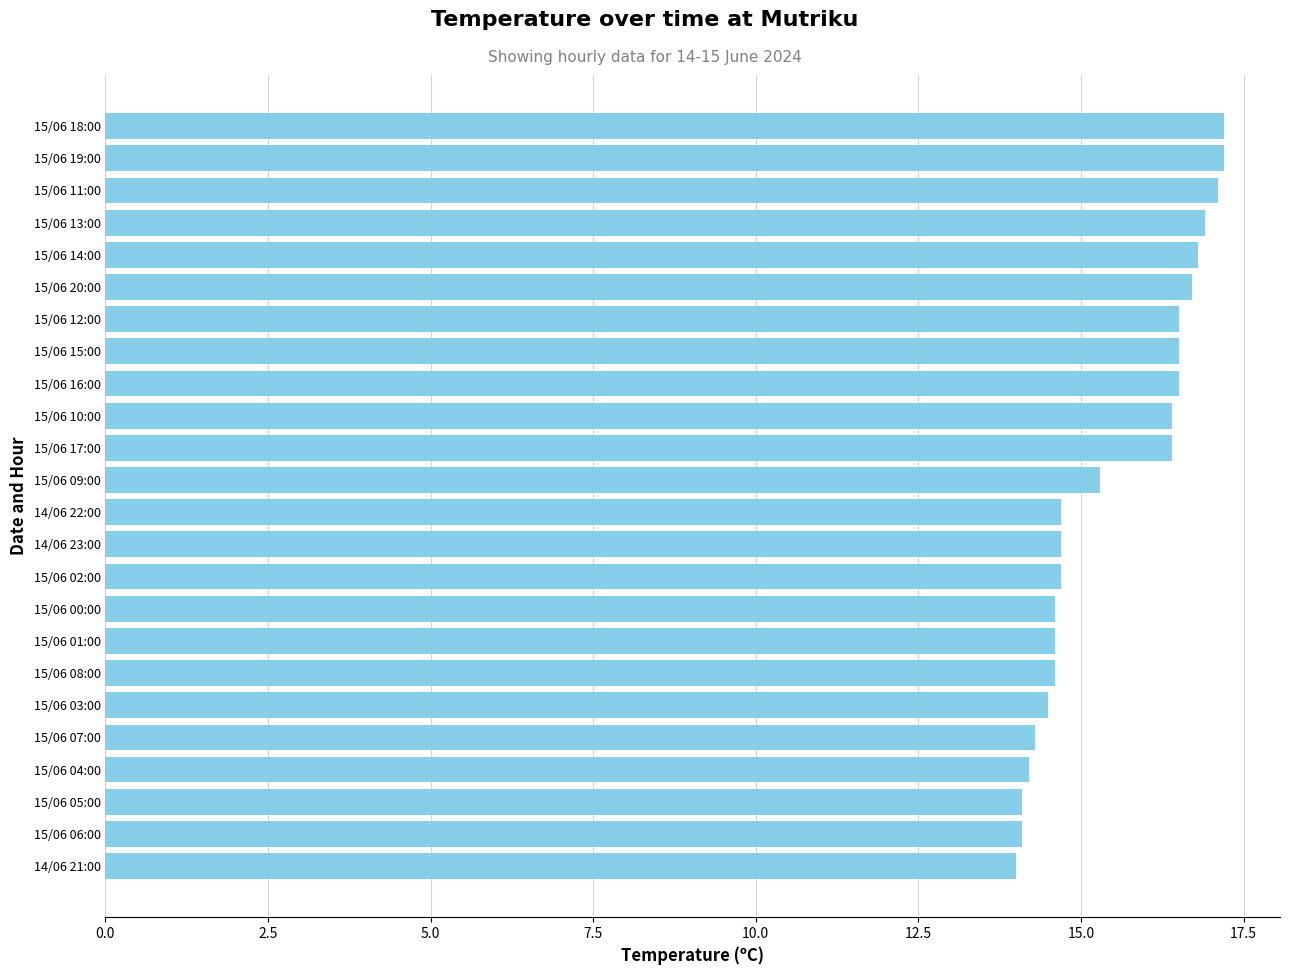

The value at 15/06 17:00 is 6.5. True or false?

False